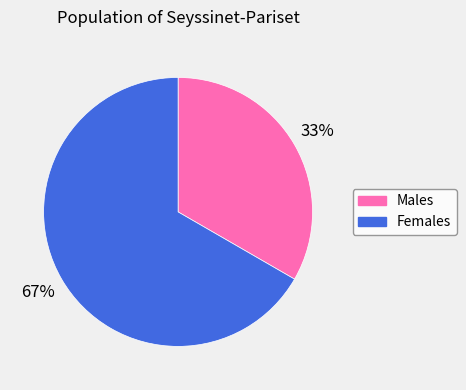

Which category has the biggest portion of the pie?

Females